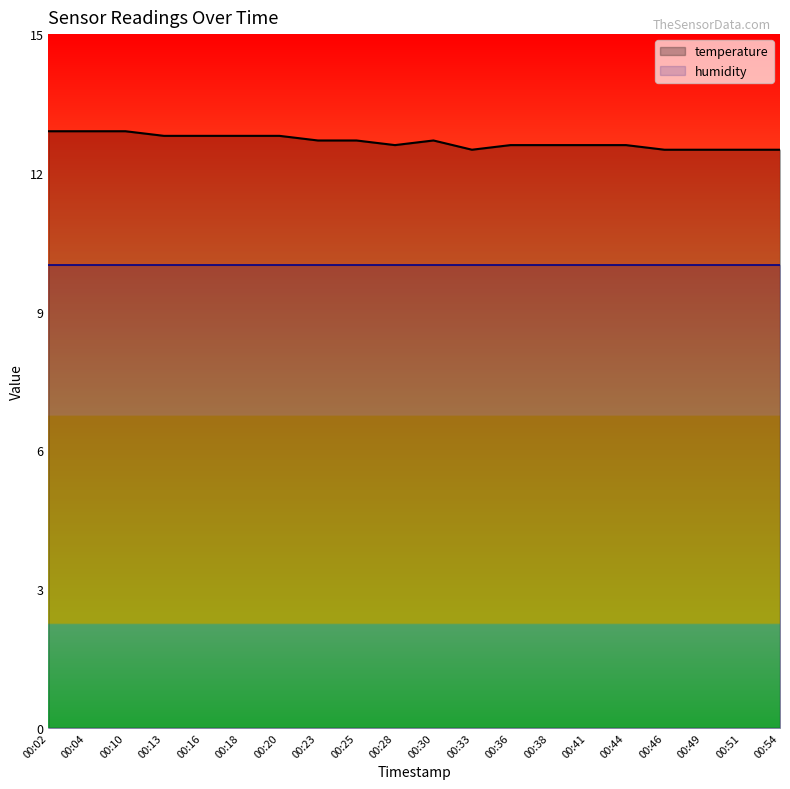

True or false: humidity has more than 1 interior local peaks.

False